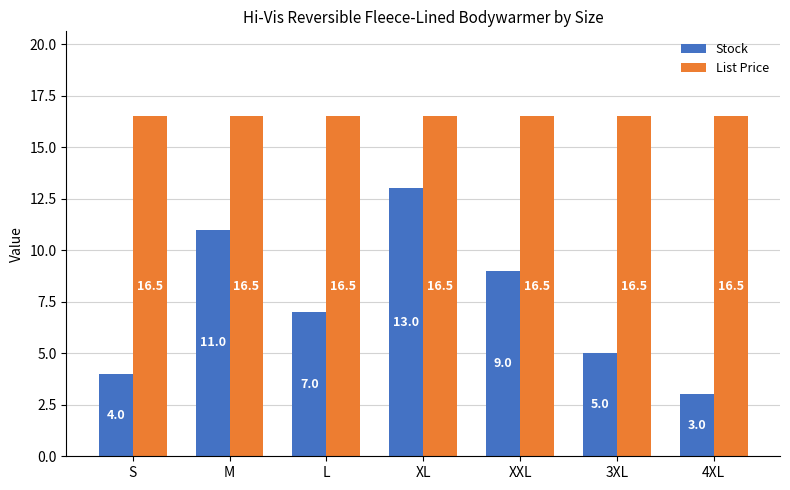

Reading left to right, list all the values displayed in this chart.

Stock: S=4.0	M=11.0	L=7.0	XL=13.0	XXL=9.0	3XL=5.0	4XL=3.0
List Price: S=16.5	M=16.5	L=16.5	XL=16.5	XXL=16.5	3XL=16.5	4XL=16.5